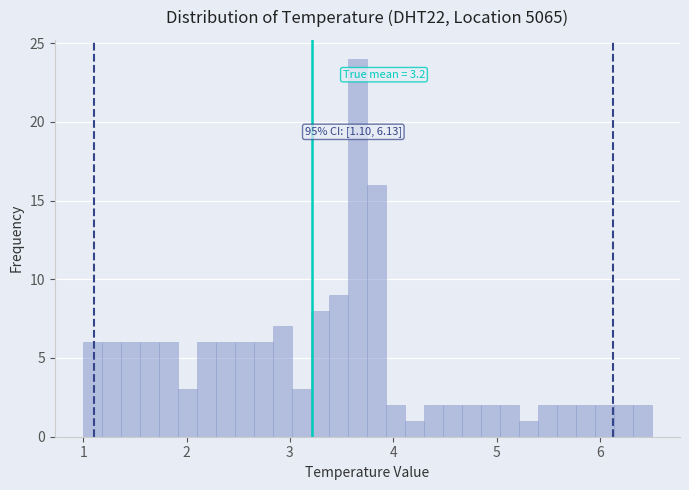

Read against the x-axis, roughly where is the centre of the tallest bar?

3.7